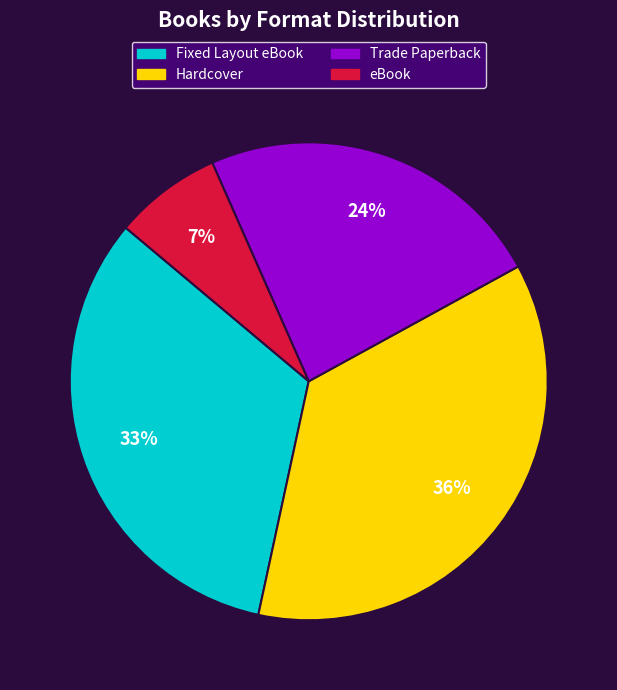

Which slice is the smallest?

eBook